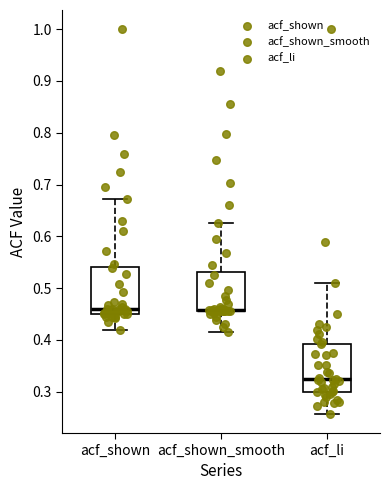

Reading left to right, transcribe this box plot: for each box, give where its median line is, the range the box spans, and where its two whiskers end, as read against the y-axis. The values are not printed on the chart, so give them approximately, as read against the axis.

acf_shown: median 0.46, box 0.45 to 0.54, whiskers 0.42 to 0.67
acf_shown_smooth: median 0.46 (just above the box's lower edge), box 0.46 to 0.53, whiskers 0.42 to 0.63
acf_li: median 0.32, box 0.30 to 0.39, whiskers 0.26 to 0.51